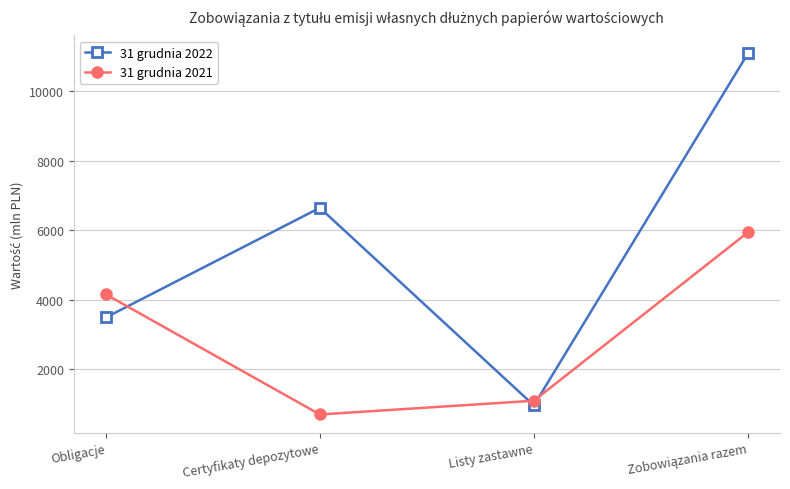

What is the difference between the 31 grudnia 2021 values at Listy zastawne and Certyfikaty depozytowe?

396